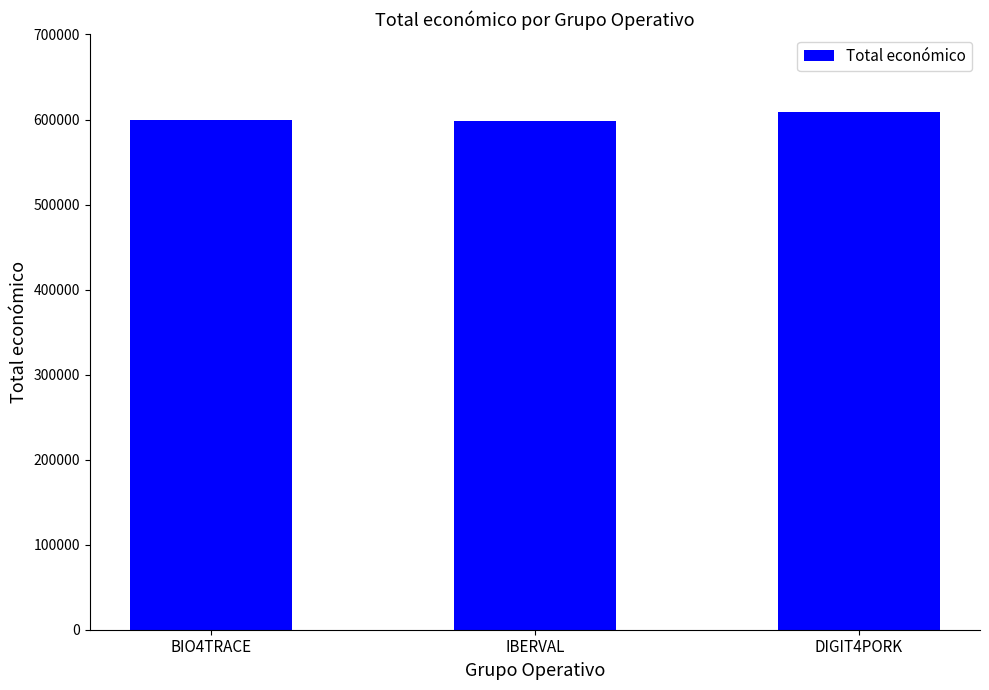

What is the difference between the values at IBERVAL and BIO4TRACE?

959